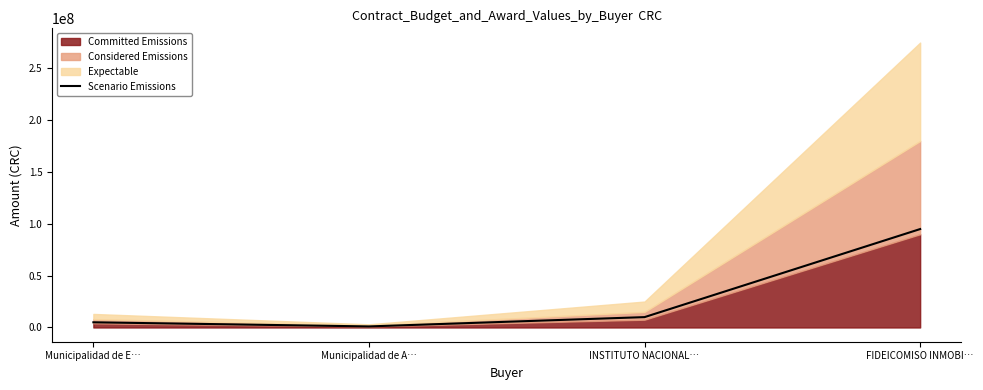

At which label does the data first exceed 10000000?

FIDEICOMISO INMOBI…